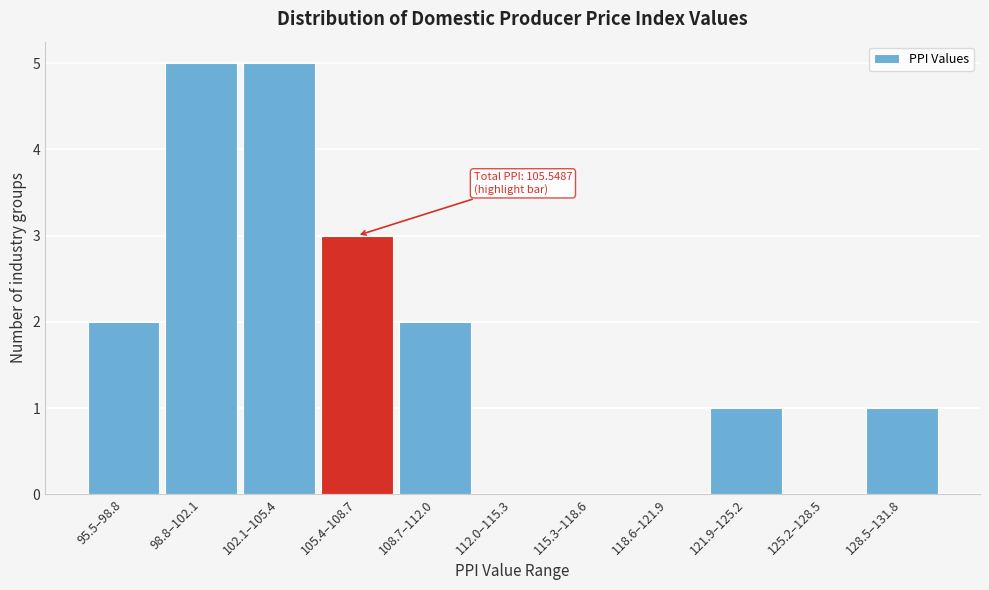

Reading left to right, what are all the values shown in this chart?

95.5–98.8=2	98.8–102.1=5	102.1–105.4=5	105.4–108.7=3	108.7–112.0=2	112.0–115.3=0	115.3–118.6=0	118.6–121.9=0	121.9–125.2=1	125.2–128.5=0	128.5–131.8=1